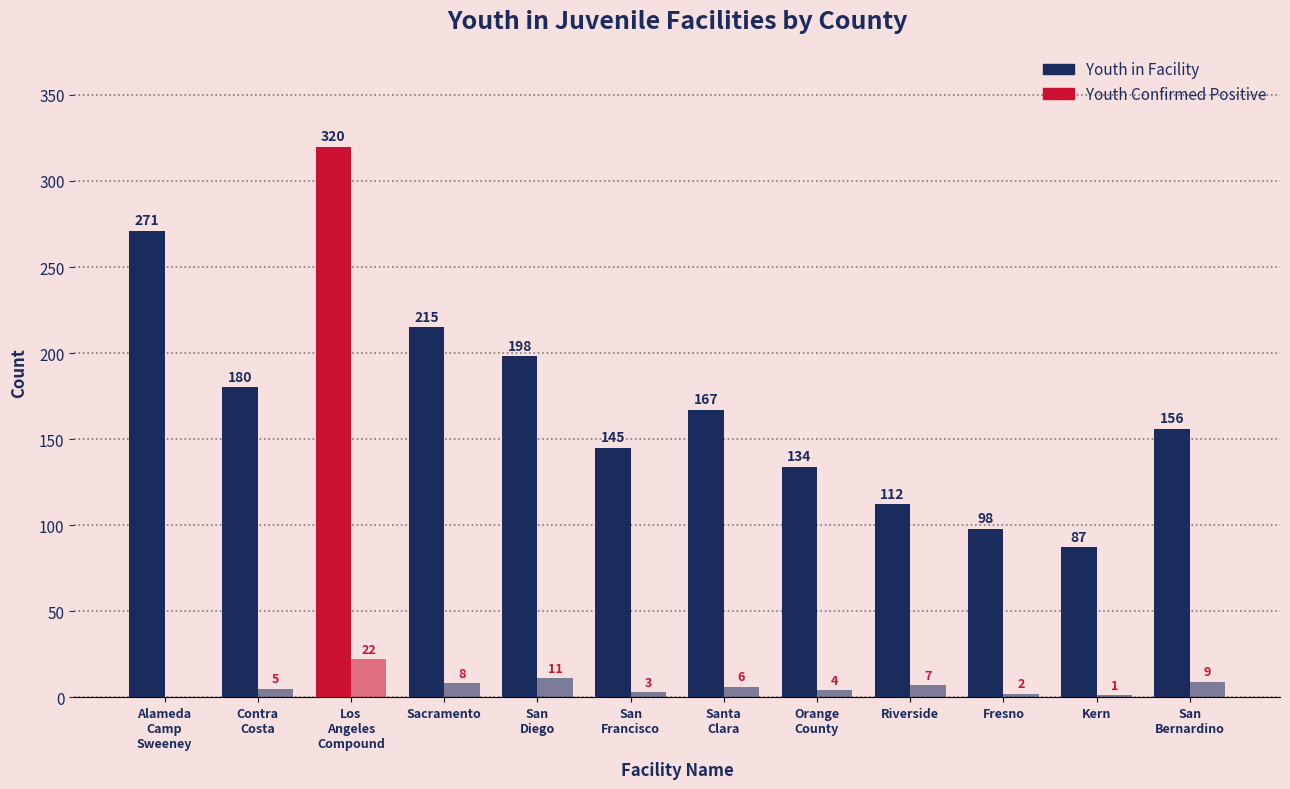

What is the label of the 9th bar from the left?

Riverside